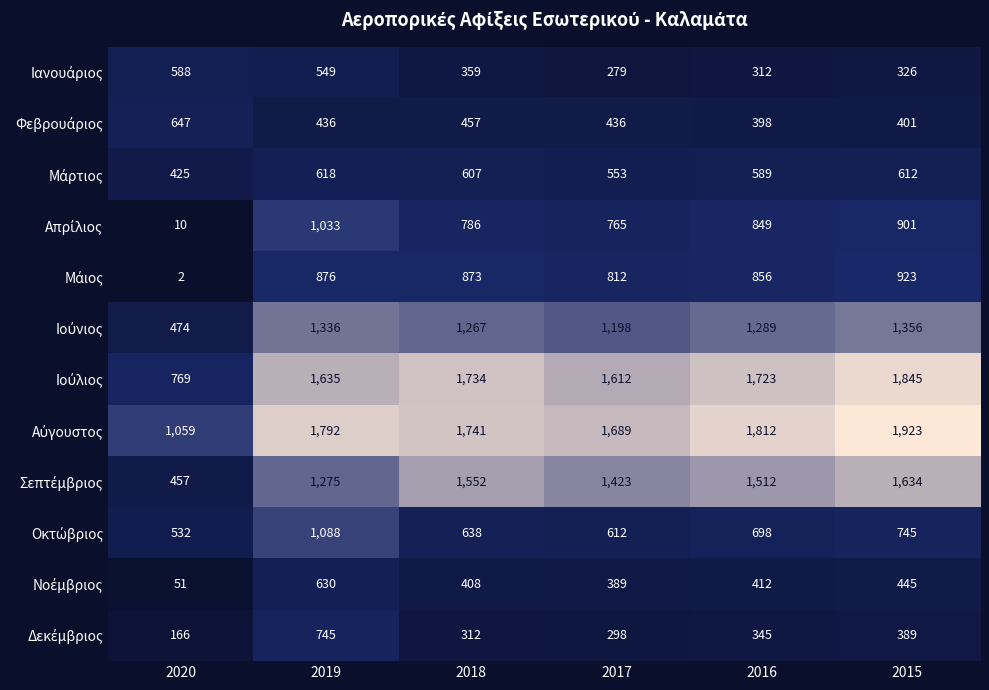

At which category is the sum across all series the highest?

2019